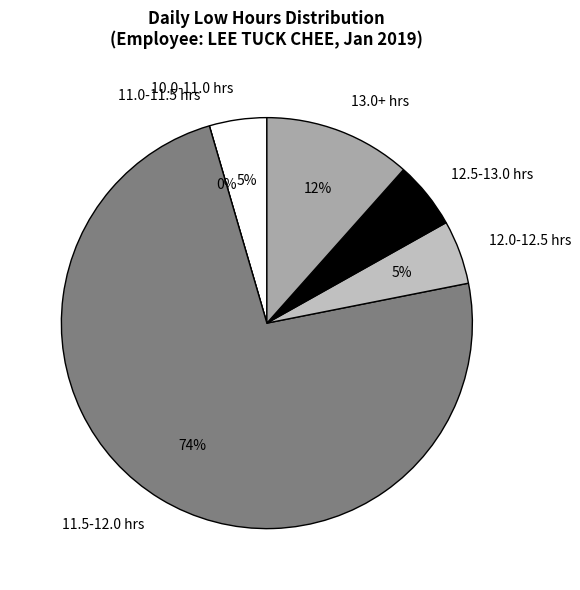

Does 22 represent more than half of the total?

No